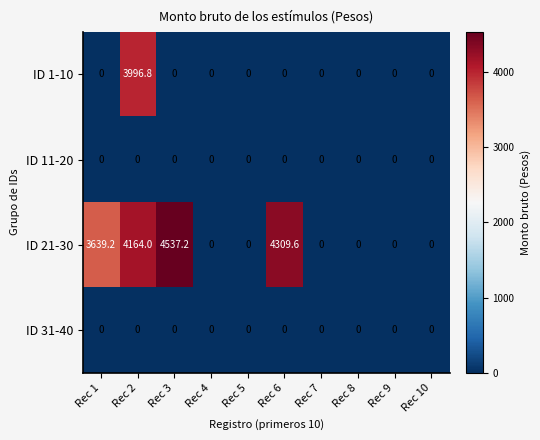

Which series has the widest spread of values?

ID 21-30